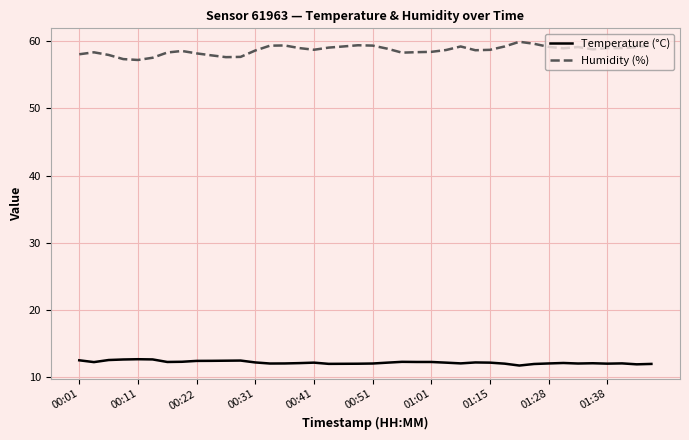

Rank the series by their average value, from highest to lowest.

Humidity (%), Temperature (°C)